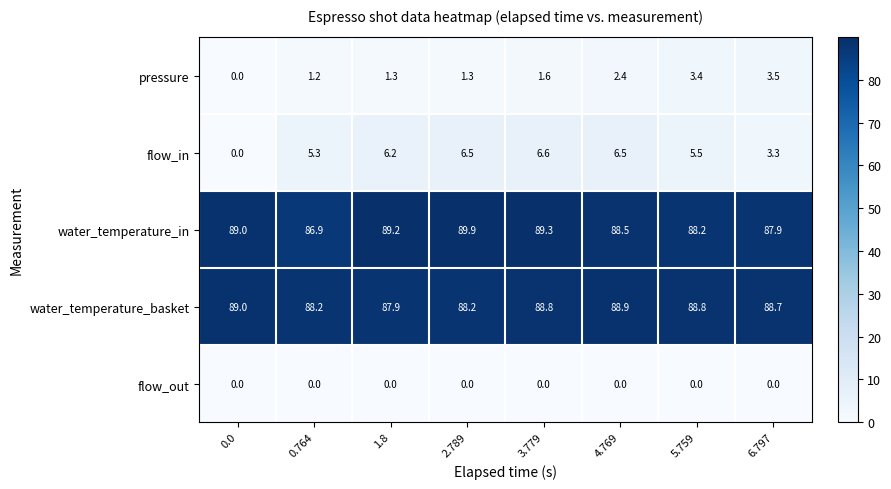

Which series changed the most between 0.764 and 4.769?

water_temperature_in